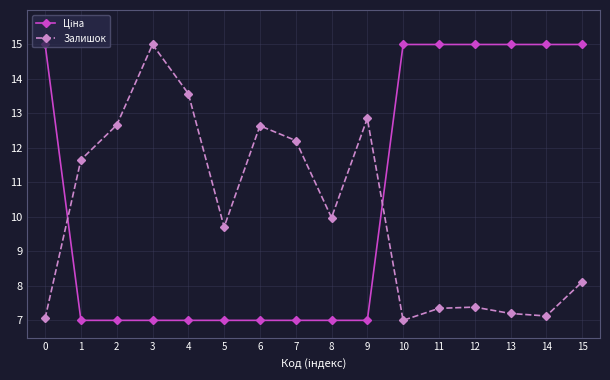

At how many categories does at least one series exceed 11?

14